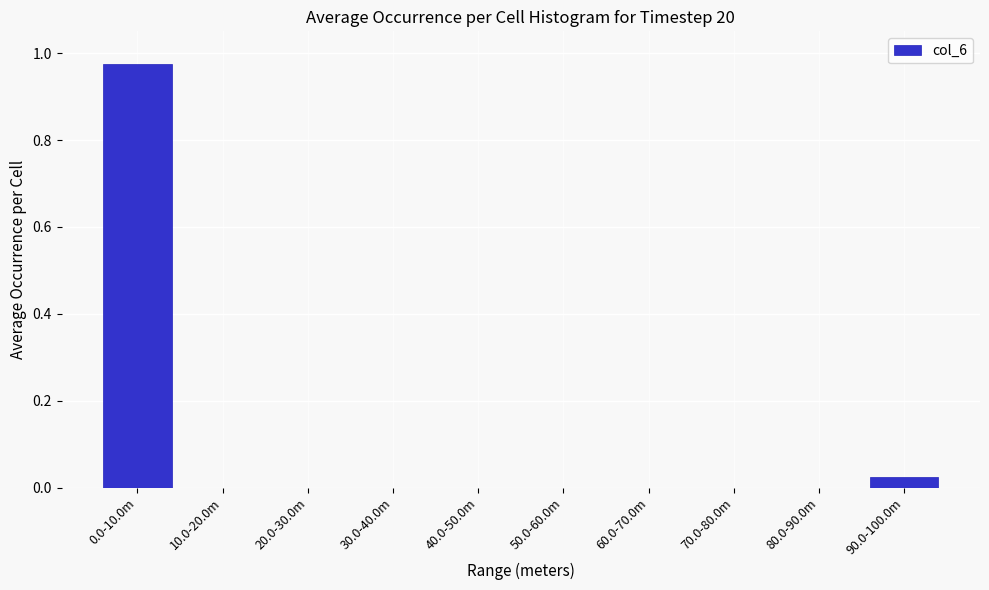

The value at 20.0-30.0m is -0.4. True or false?

False